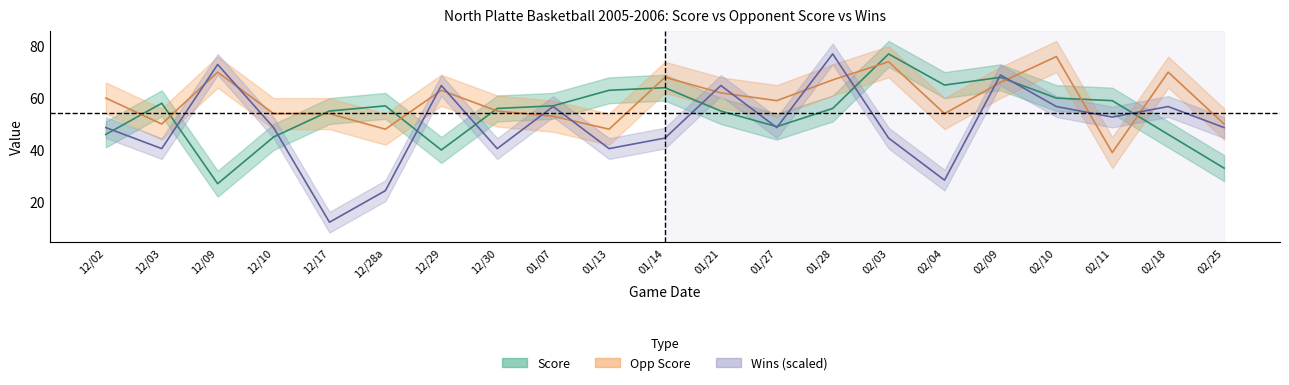

What is the maximum value for score?

77.0